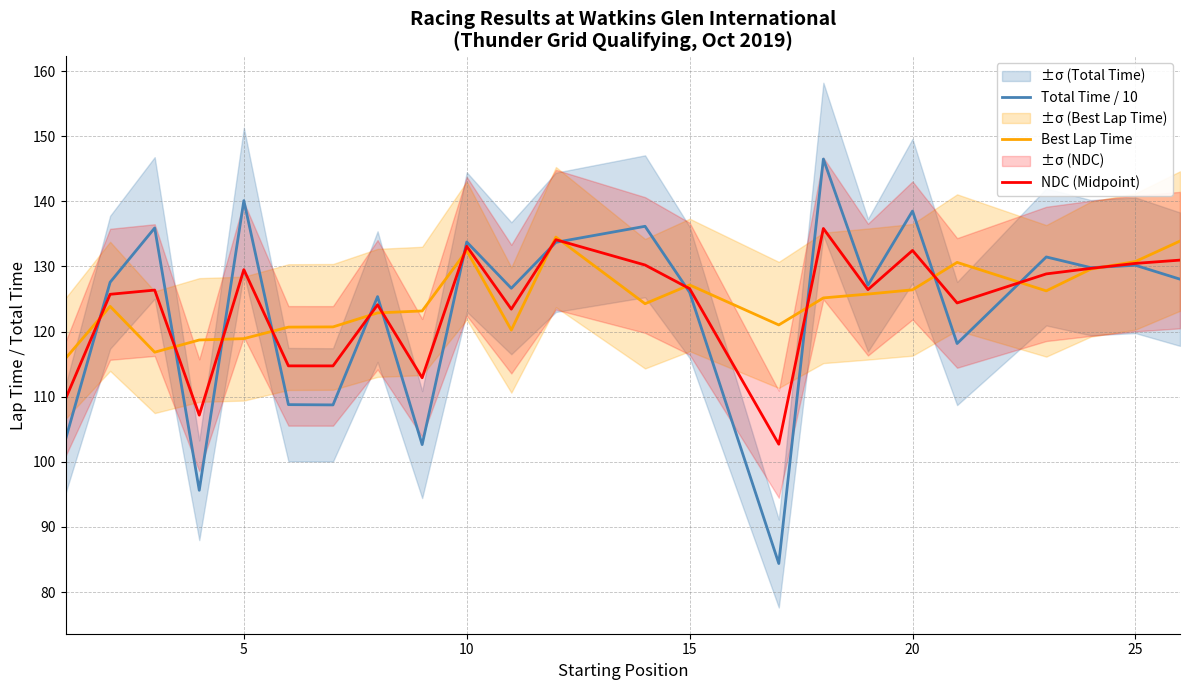

In Best Lap Time, how many points are higher than both neighbors (excluding endpoints)?

5